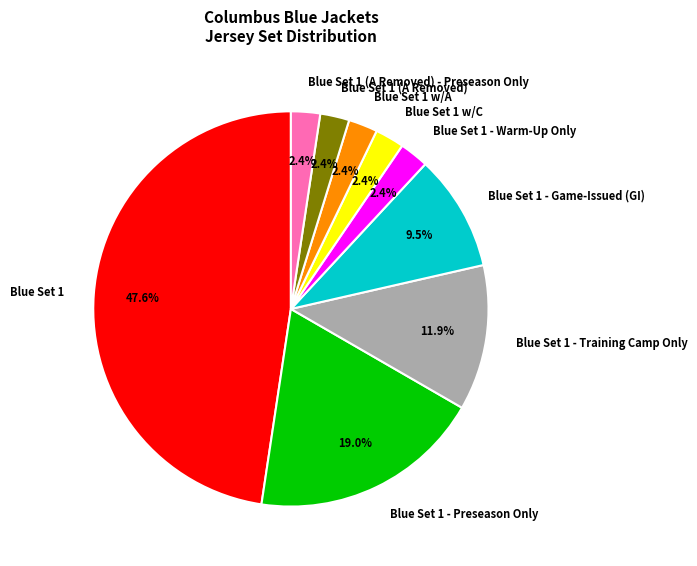

Which category has the biggest portion of the pie?

Blue Set 1